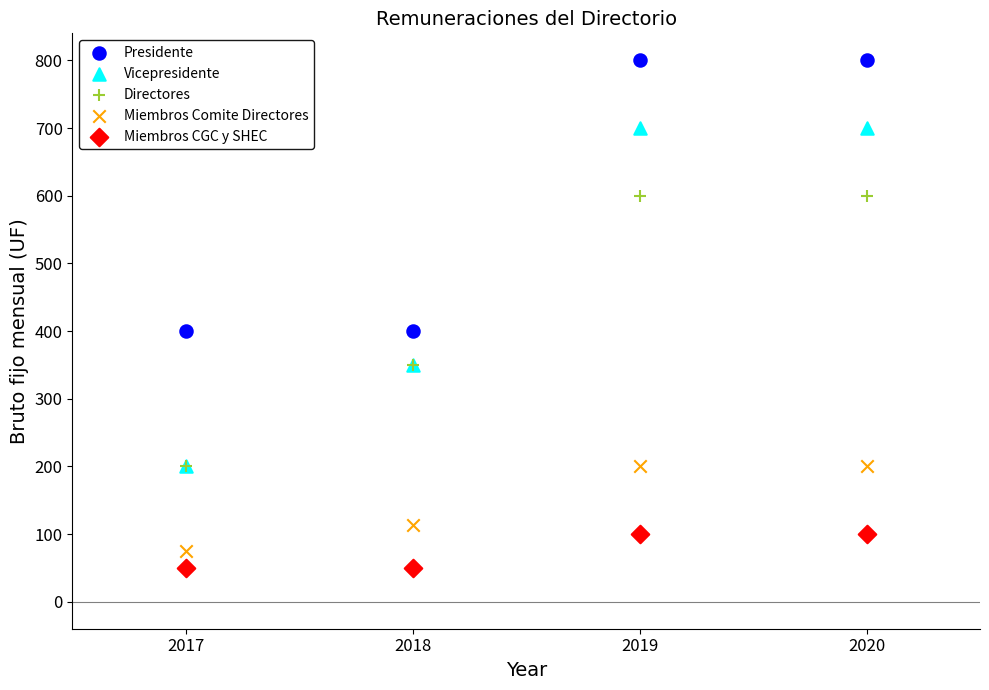

What are all the series names shown in the legend?

Presidente, Vicepresidente, Directores, Miembros Comite Directores, Miembros CGC y SHEC